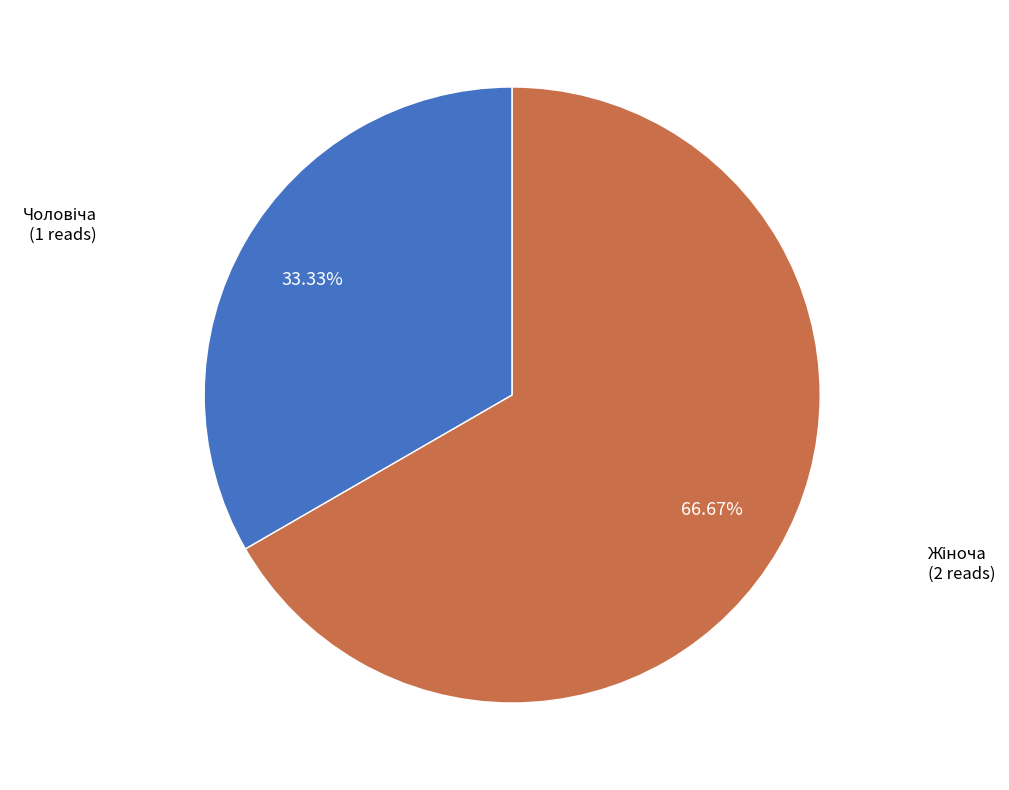

Is there a majority slice in this chart?

Yes